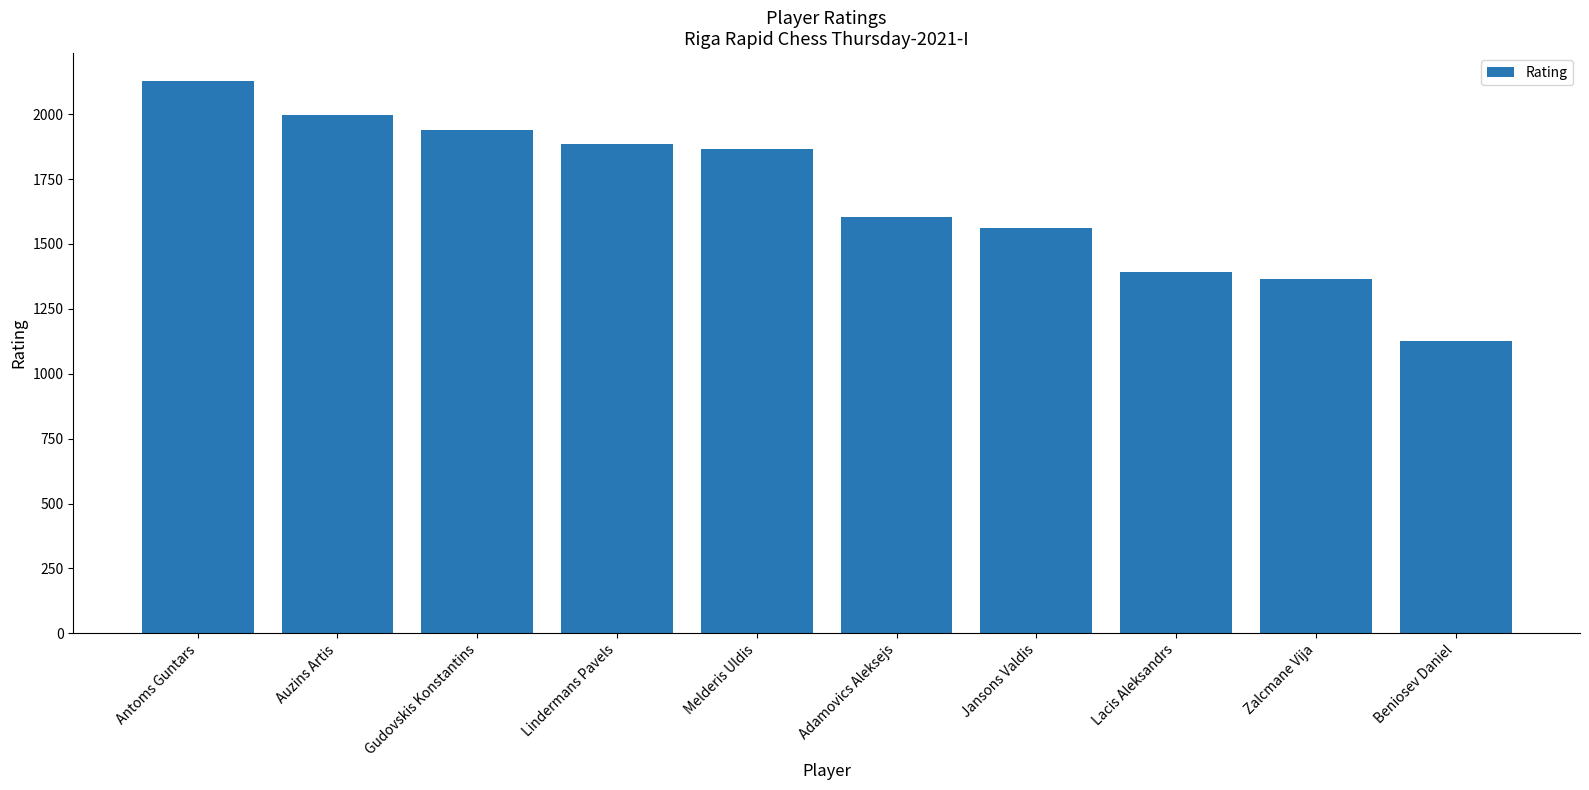

What is the label of the 7th bar from the right?

Lindermans Pavels